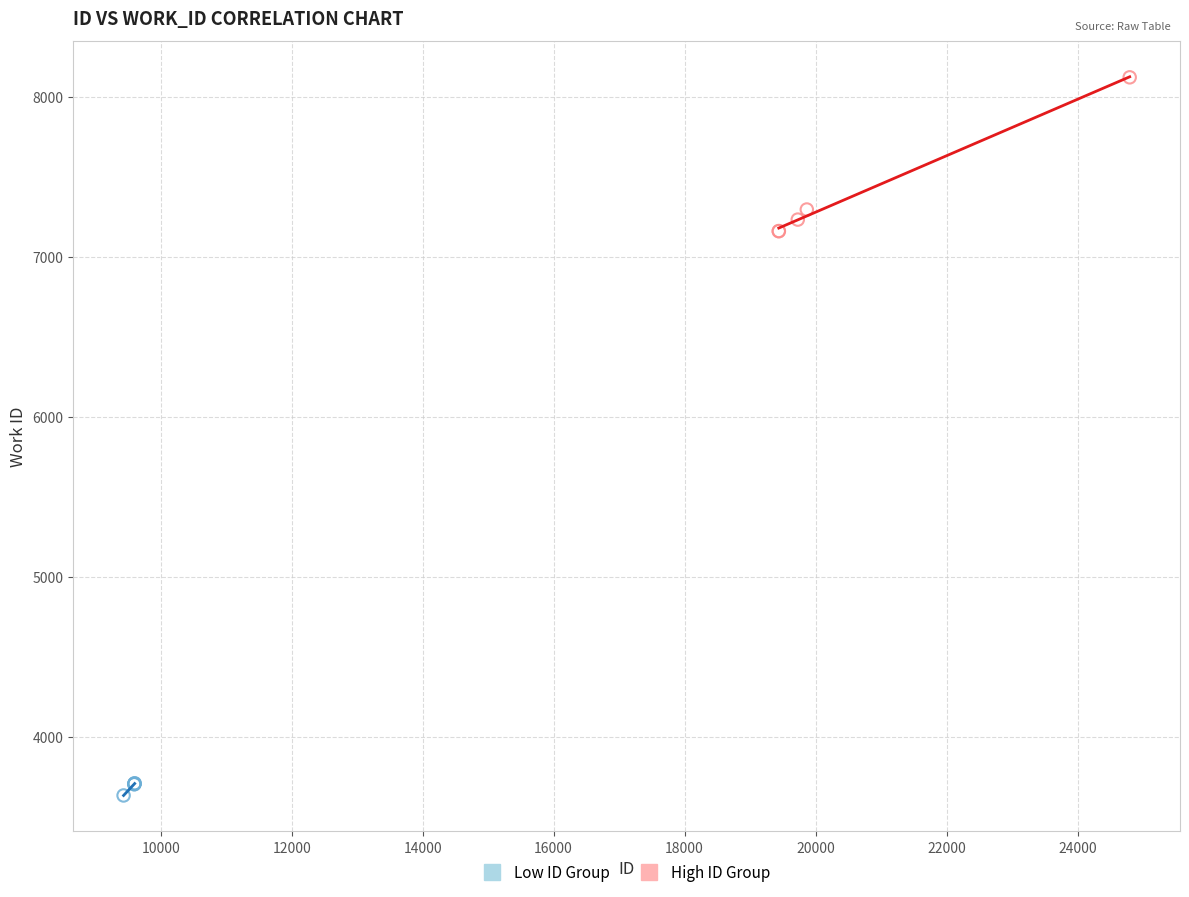

Which series reaches the minimum Y coordinate?

Low ID Group